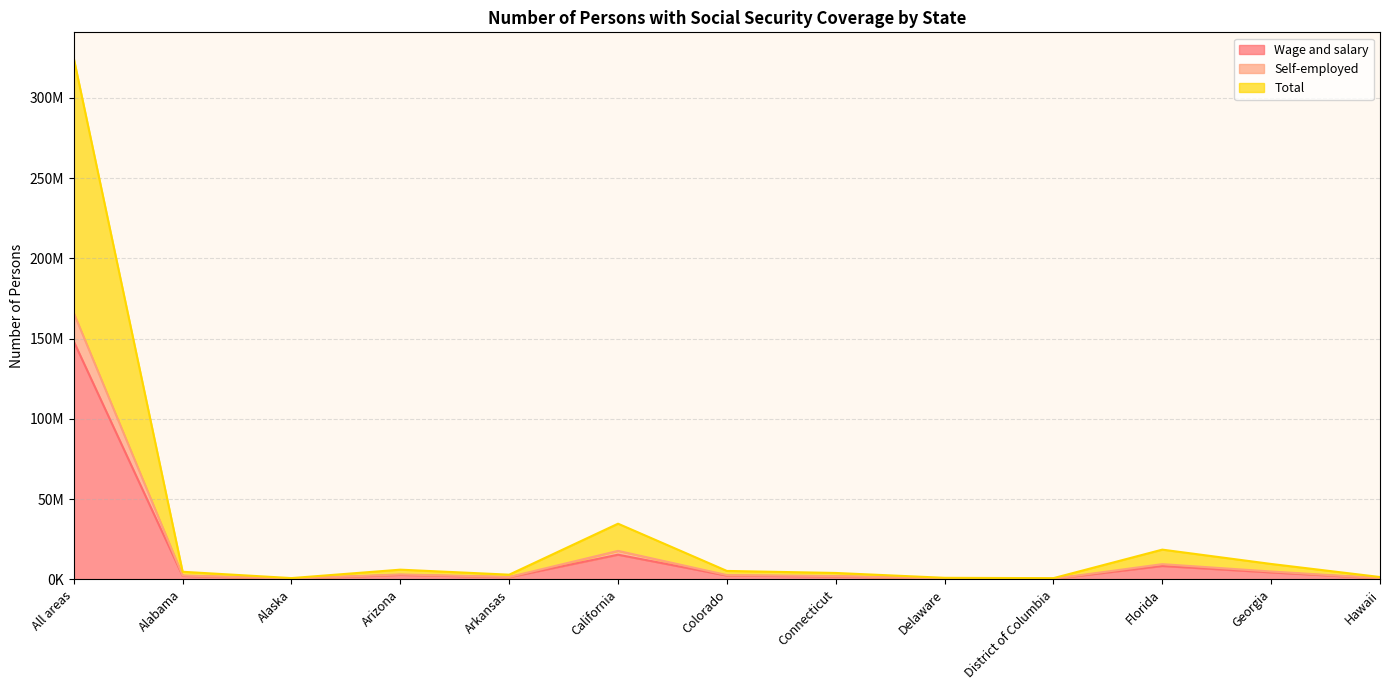

What is the total value across all series at Alabama?

9376788